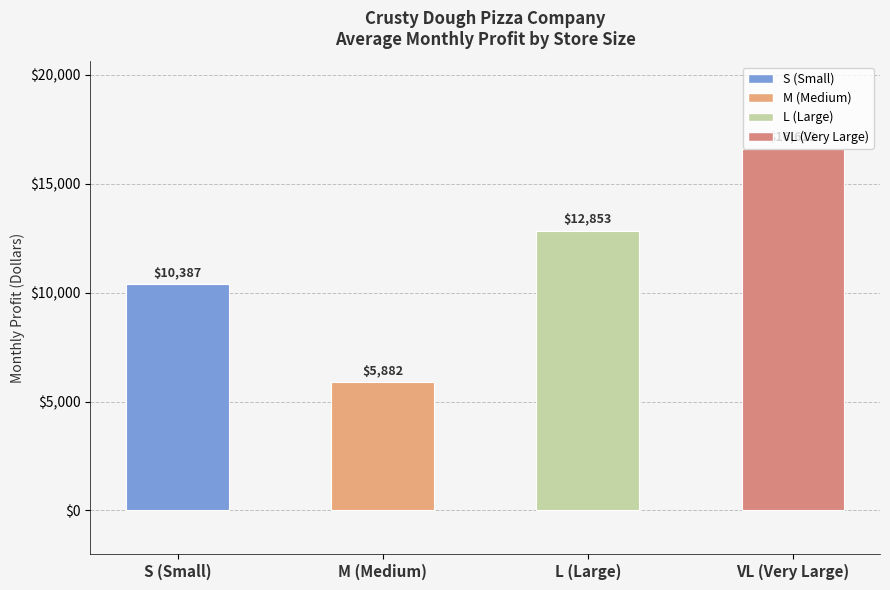

Between M (Medium) and VL (Very Large), which is larger?

VL (Very Large)